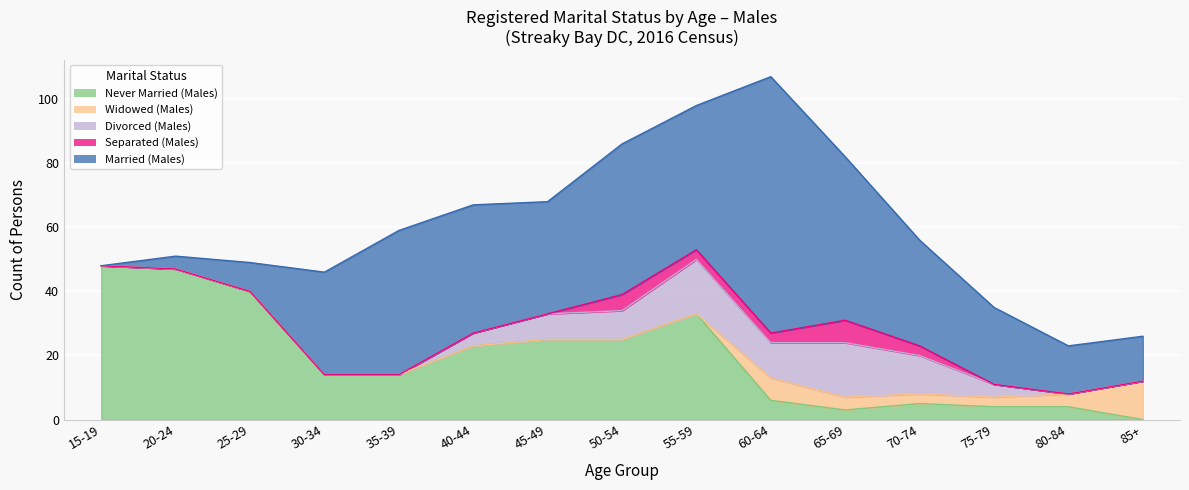

At 70-74, list the series in order from largest to smallest.

Married (Males), Divorced (Males), Never Married (Males), Widowed (Males), Separated (Males)